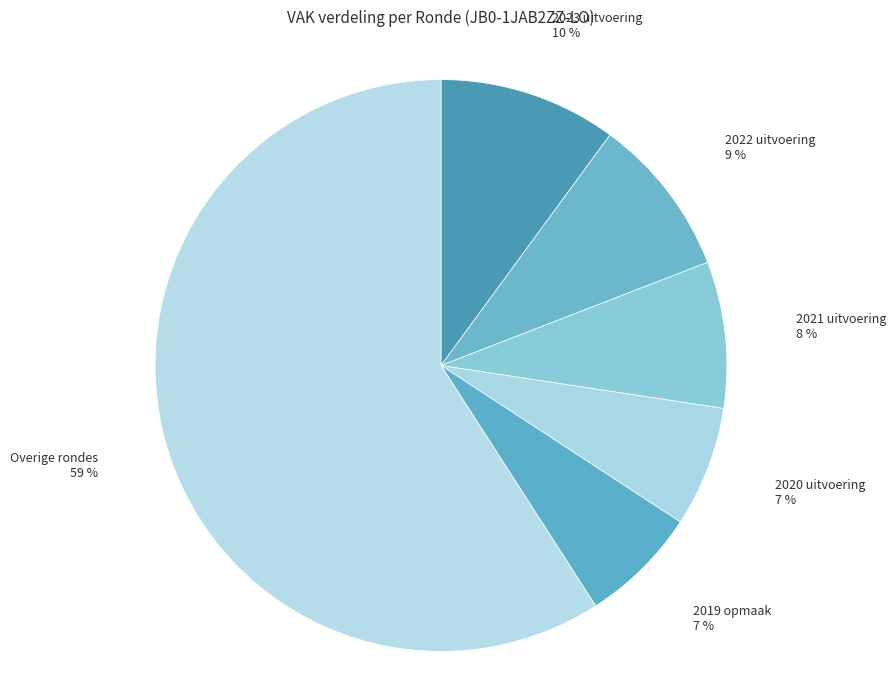

To the nearest percent, what percentage of the pie is 2021 uitvoering?

8%